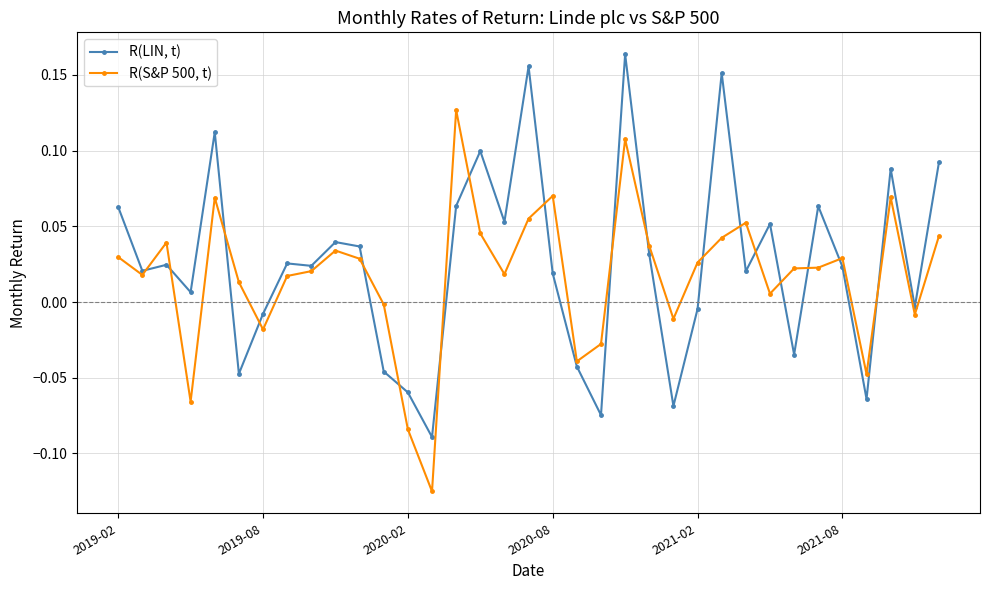

List the series in order of their overall mean, lowest first.

R(S&P 500, t), R(LIN, t)